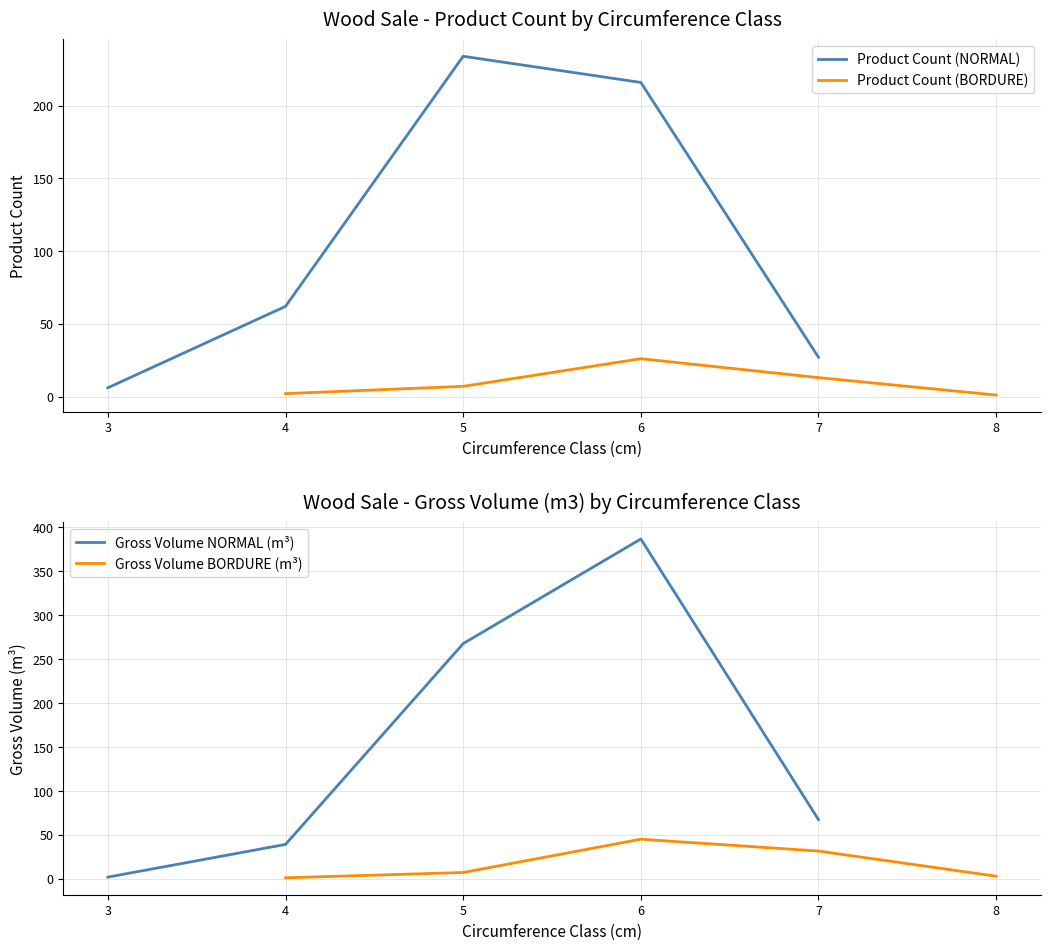

The Product Count (NORMAL) series shows 27 at 7. True or false?

True